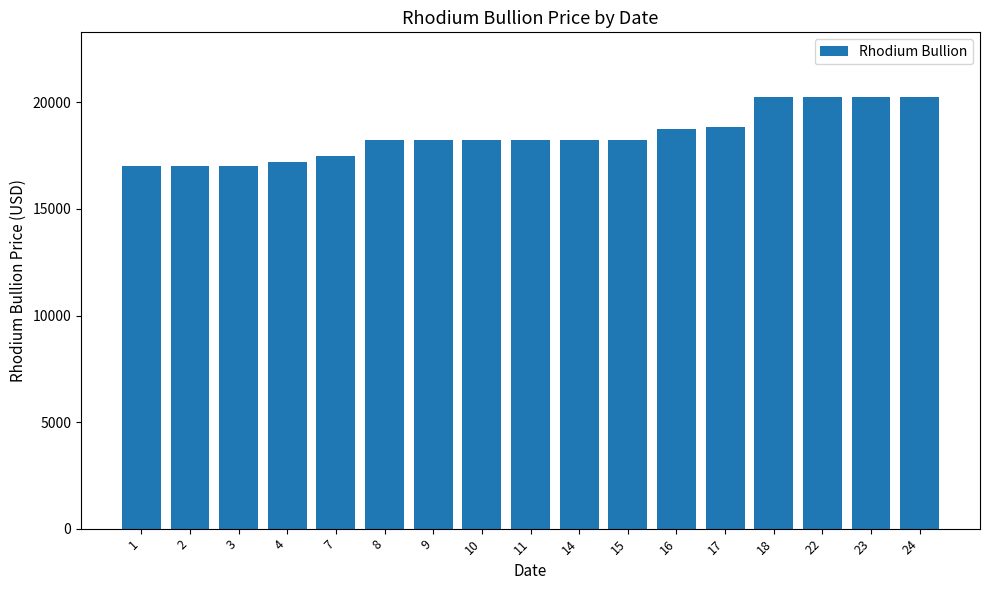

How many series are shown in this chart?

1